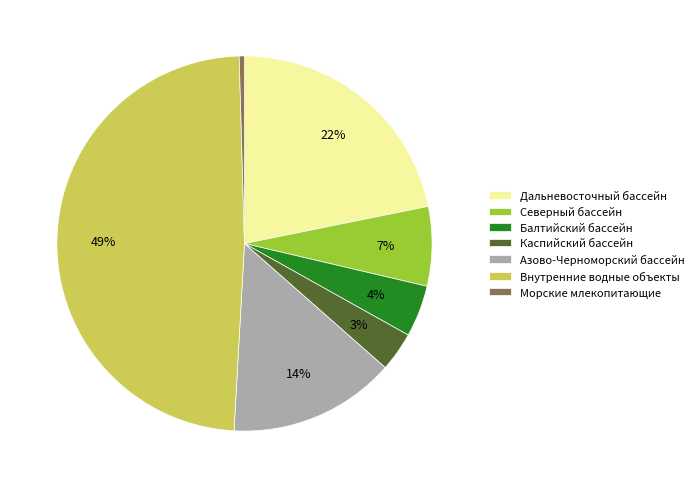

What is the smallest slice in the pie chart?

Морские млекопитающие